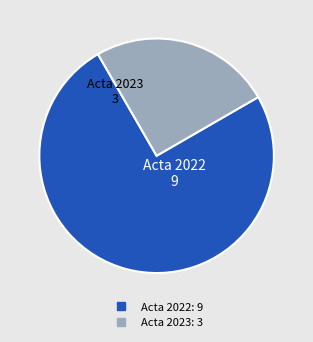

Does any single category account for the majority?

Yes